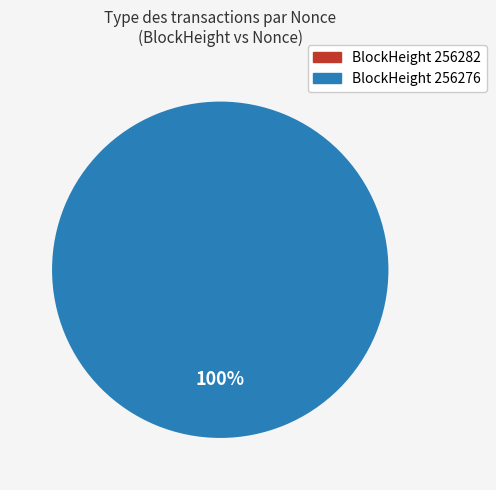

What is the total percentage of 256282 and 256276?

100.0%